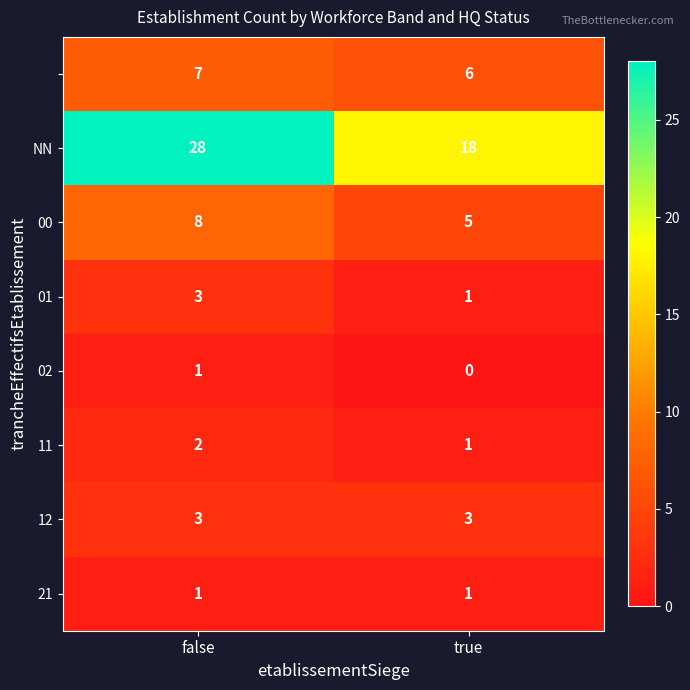

At which category does the chart reach its peak across all series?

false